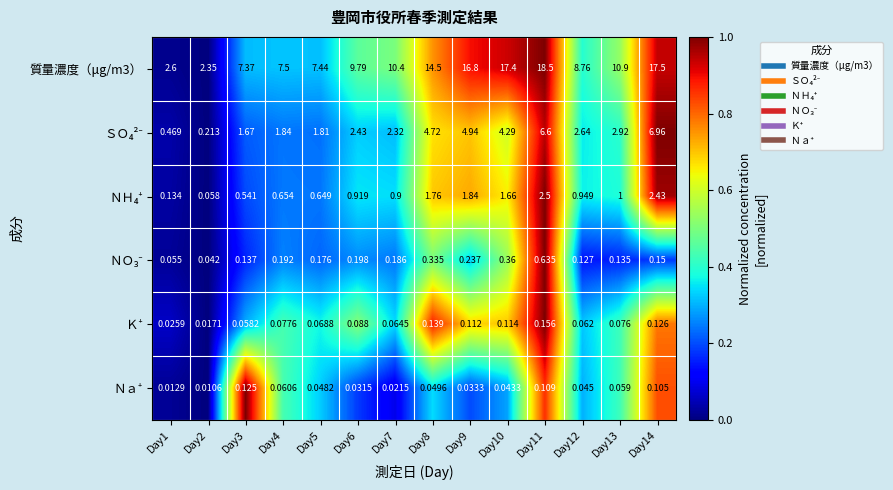

How many series are shown in this chart?

6